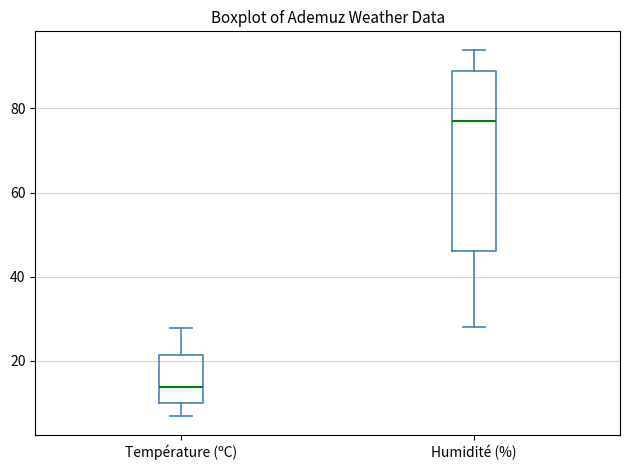

Reading left to right, transcribe this box plot: for each box, give where its median line is, the range the box spans, and where its two whiskers end, as read against the y-axis. The values are not printed on the chart, so give them approximately, as read against the axis.

Température (ºC): median 14, box 10 to 22, whiskers 6 to 28
Humidité (%): median 78, box 46 to 90, whiskers 28 to 94